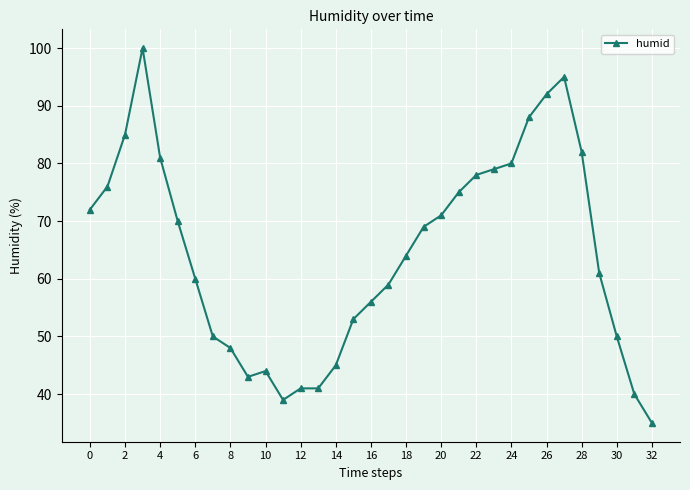

What is the average value?

64